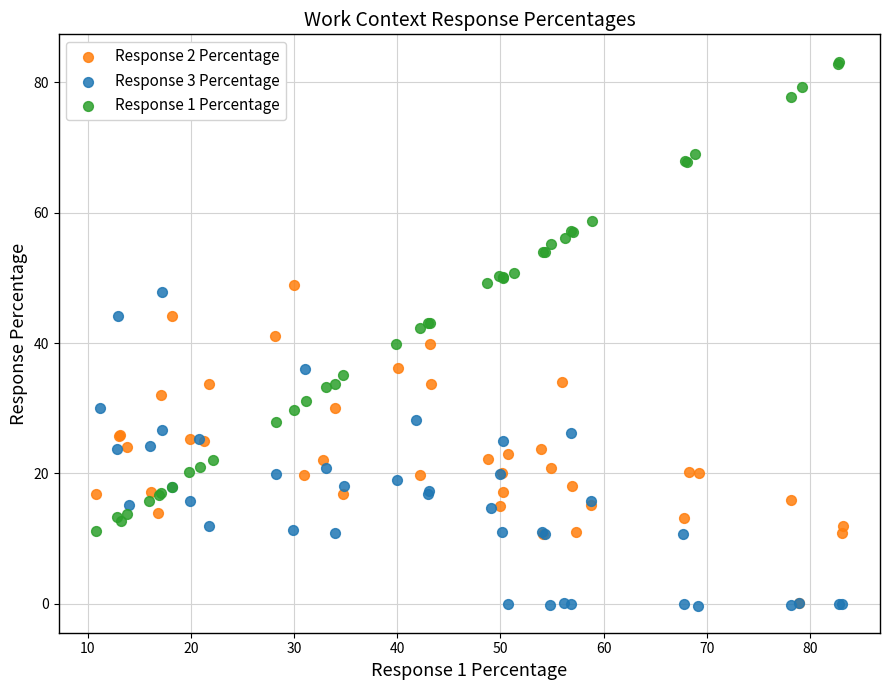

Which series contains the highest Y value?

Response 1 Percentage